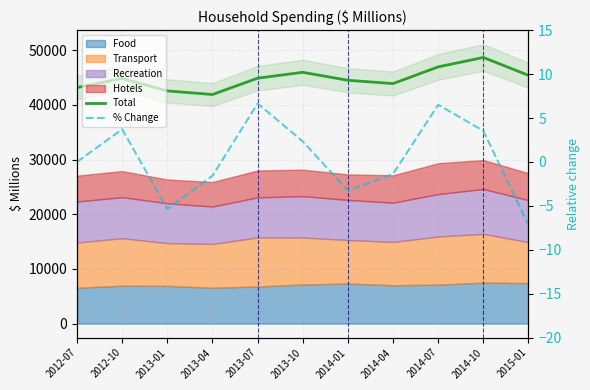

Reading left to right, extract all data points from this chart.

Total: 43149.3	44818.1	42541.9	41879.5	44865.1	45938.3	44481.1	43879.0	46932.1	48655.8	45388.8
% Change: 0.0	3.7	-5.4	-1.6	6.7	2.3	-3.3	-1.4	6.5	3.5	-7.2